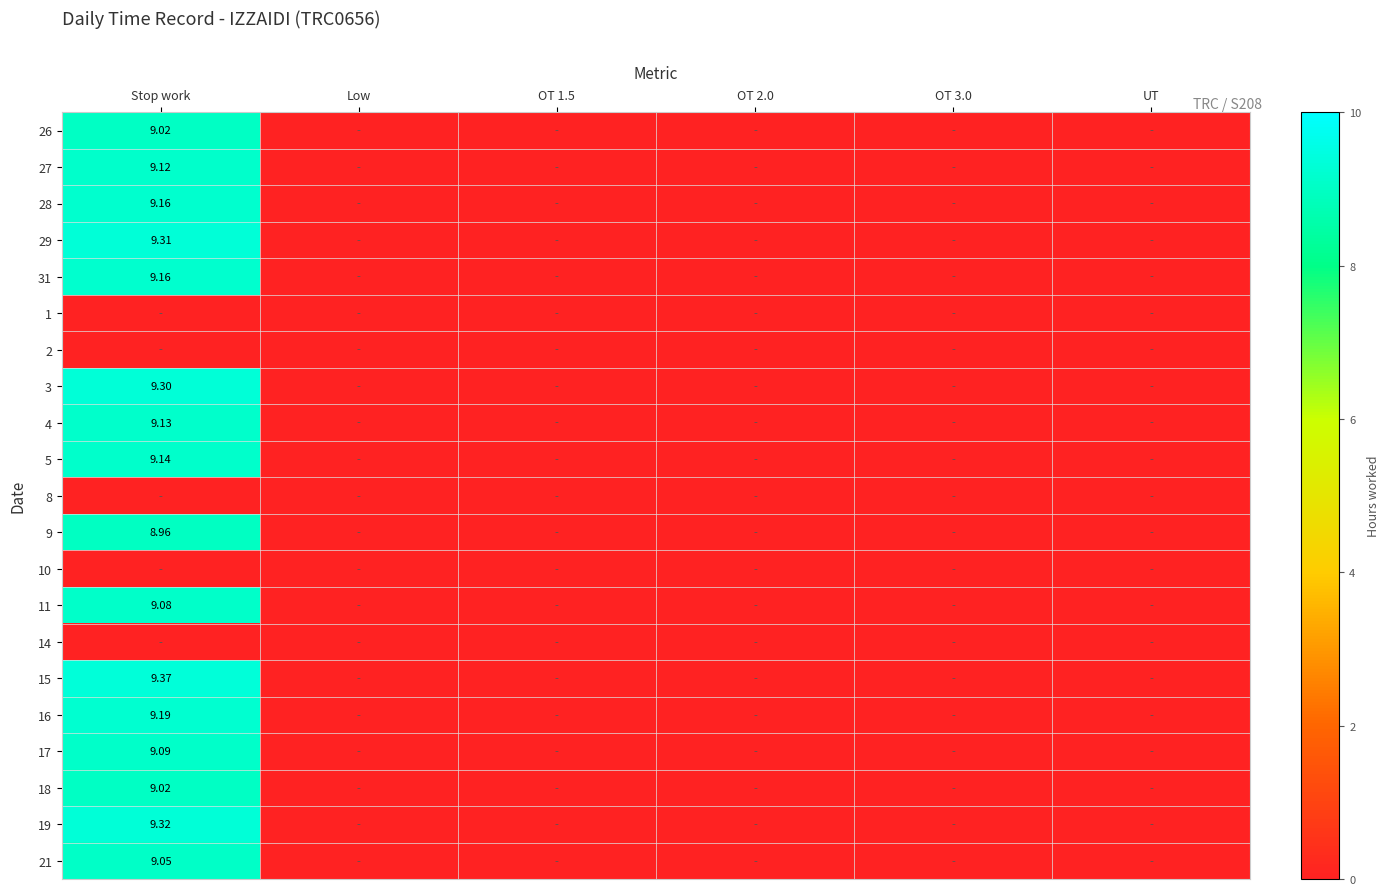

Which category has the highest value across all series?

Stop work